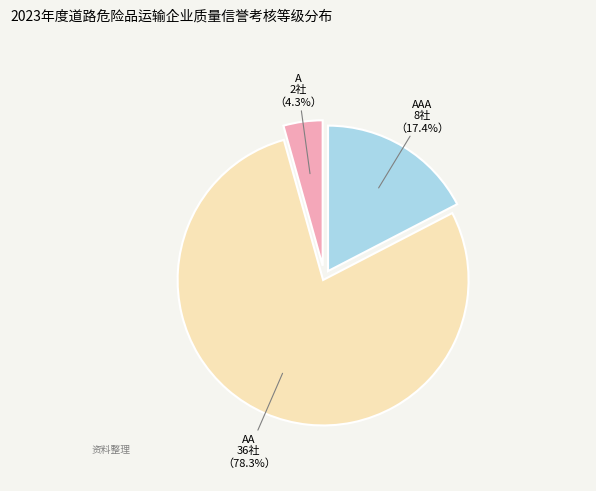

The A slice represents 16% of the pie. True or false?

False